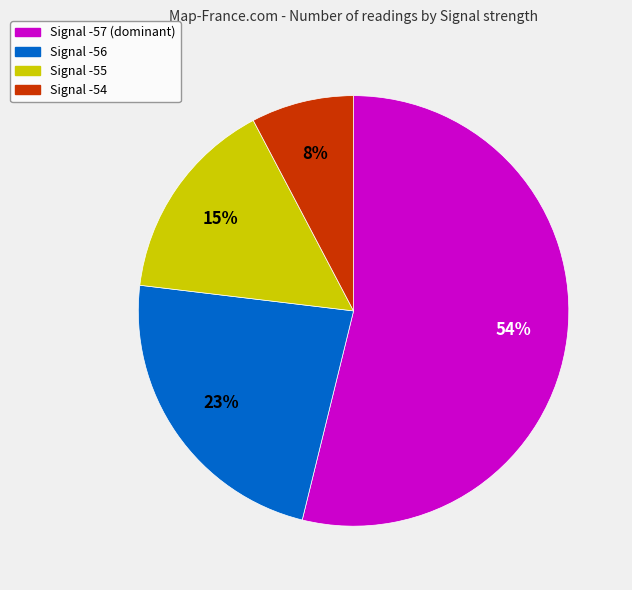

Is there a majority slice in this chart?

Yes